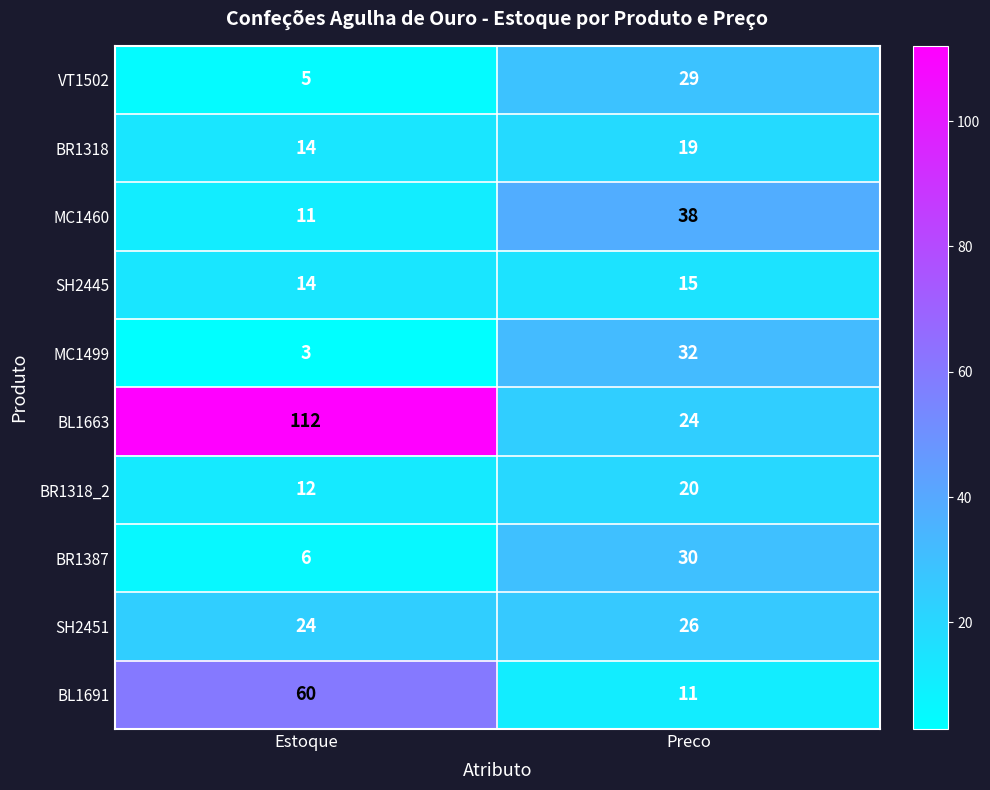

At which category is the sum across all series the highest?

Estoque